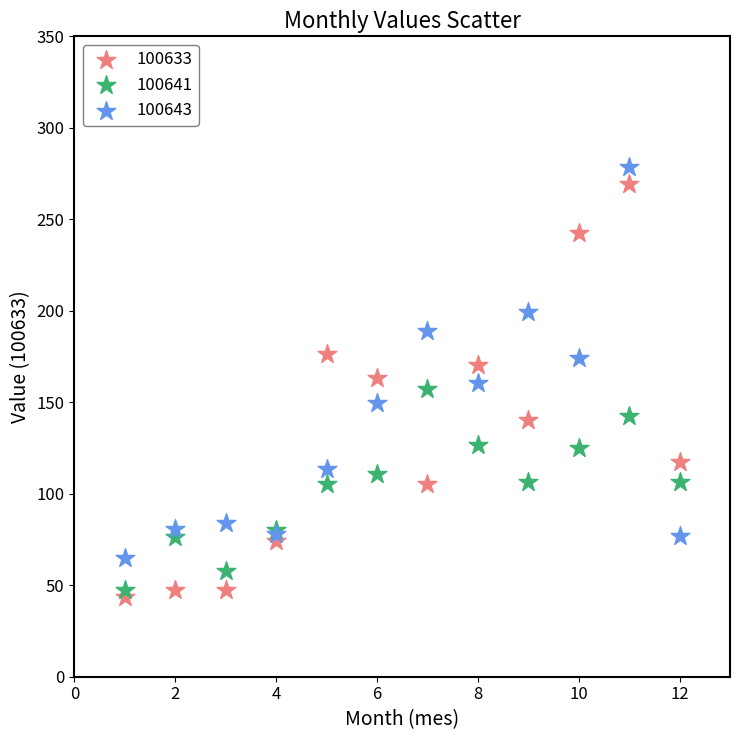

Which series contains the highest Y value?

100643